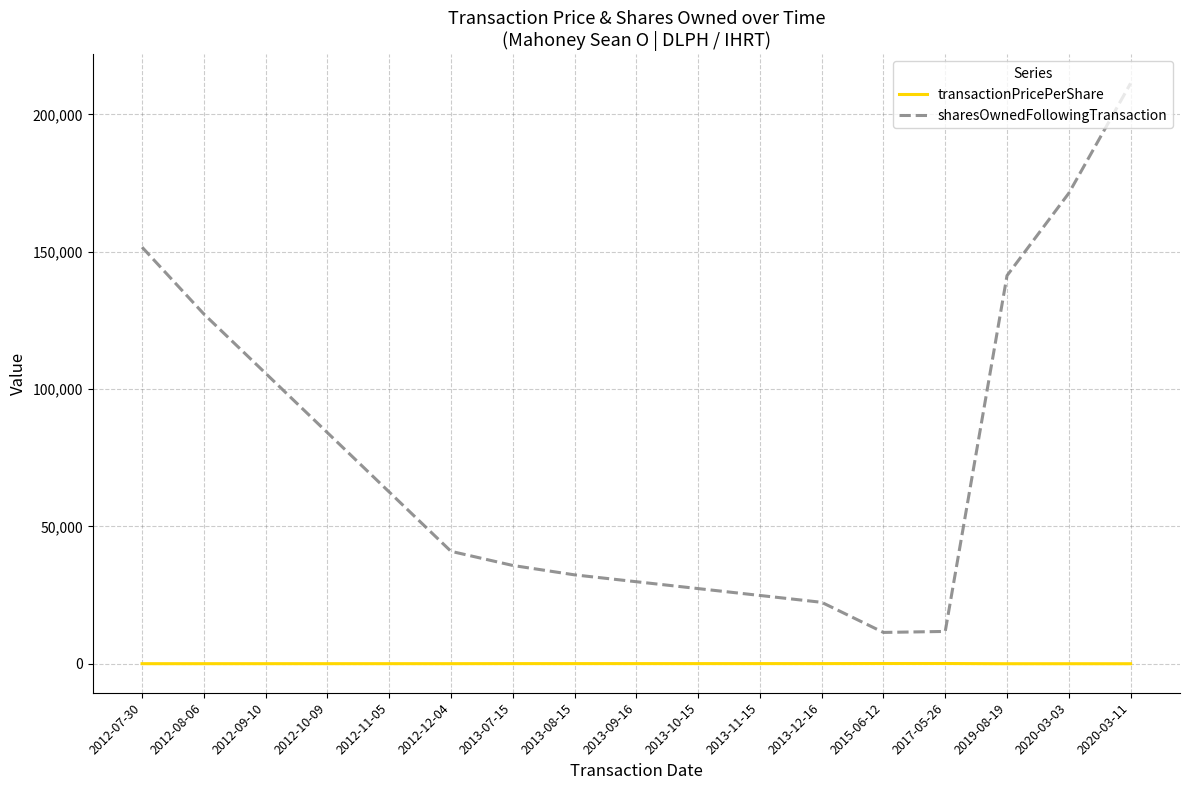

What is the smallest value displayed?

10.9